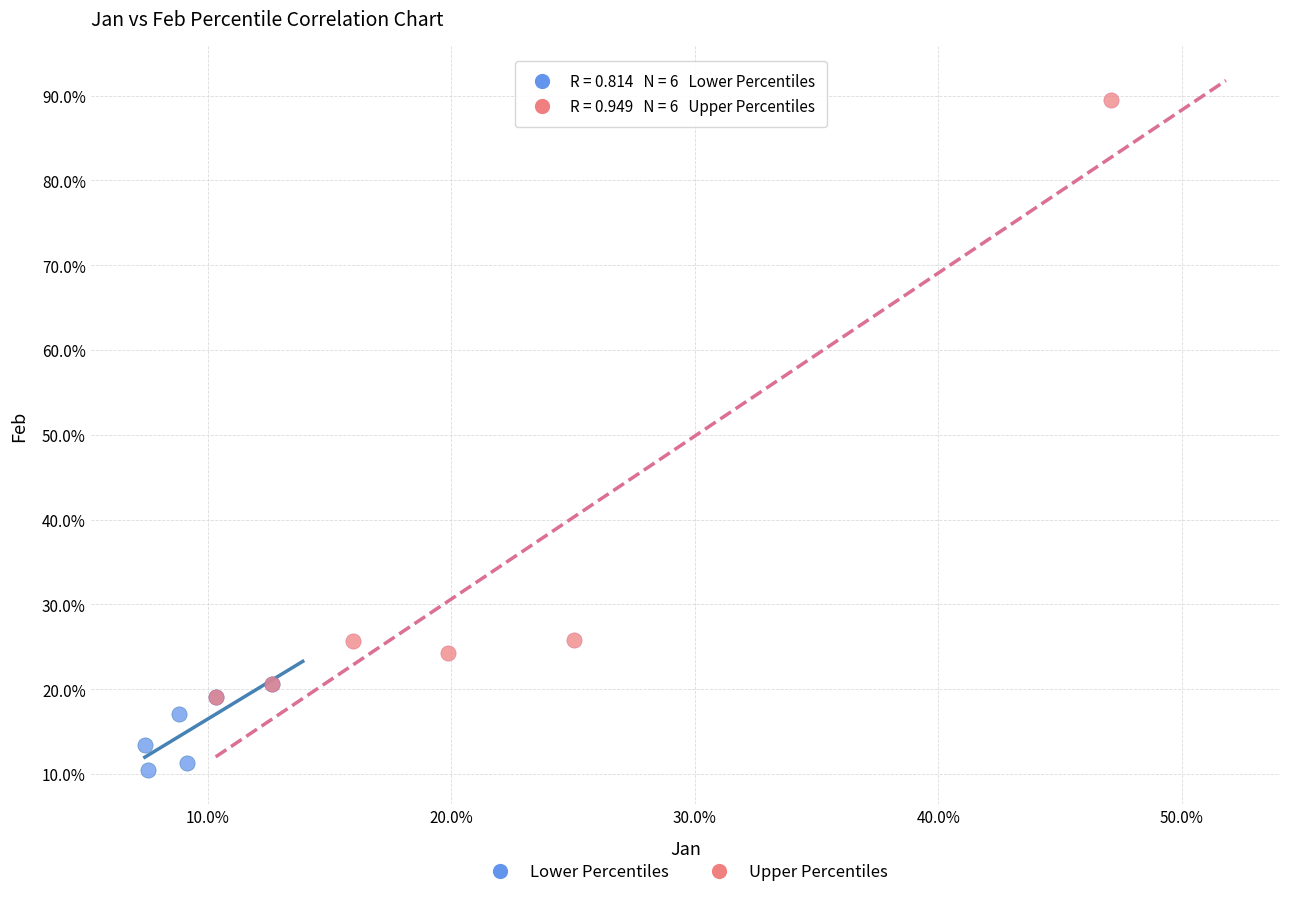

Which series has the widest spread of Y values?

Upper Percentiles